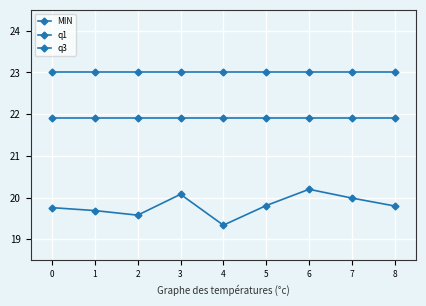

What is the approximate value of q3 at 8?

23.0